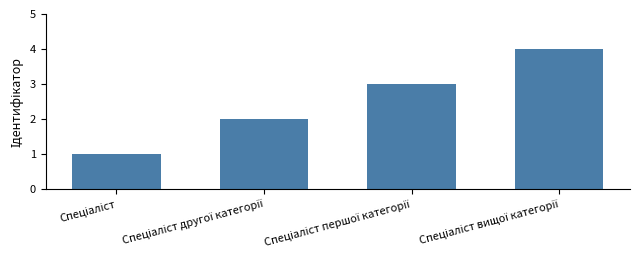

What is the difference between the maximum and minimum values?

3